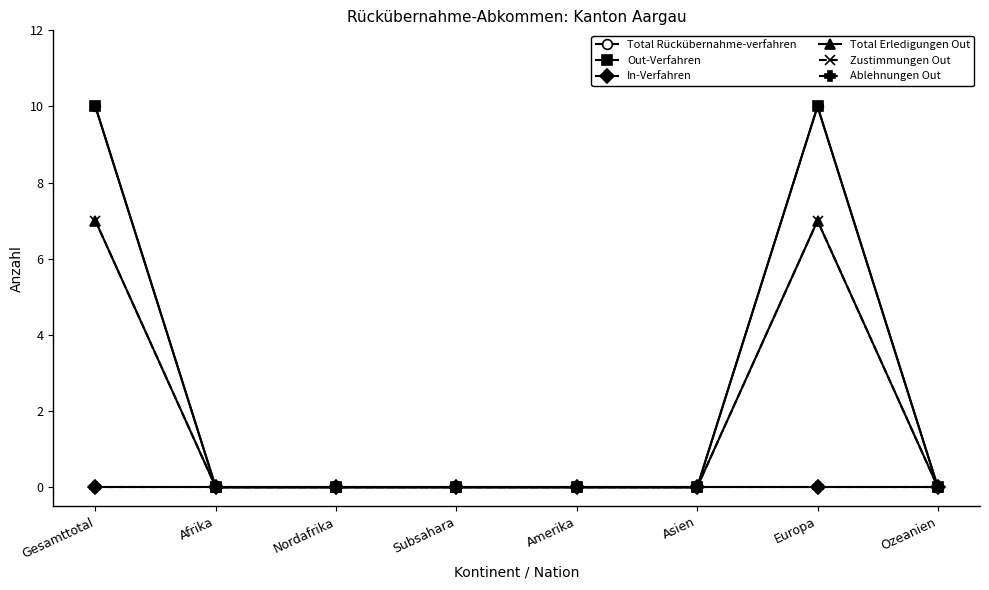

At how many categories does at least one series exceed 3?

2